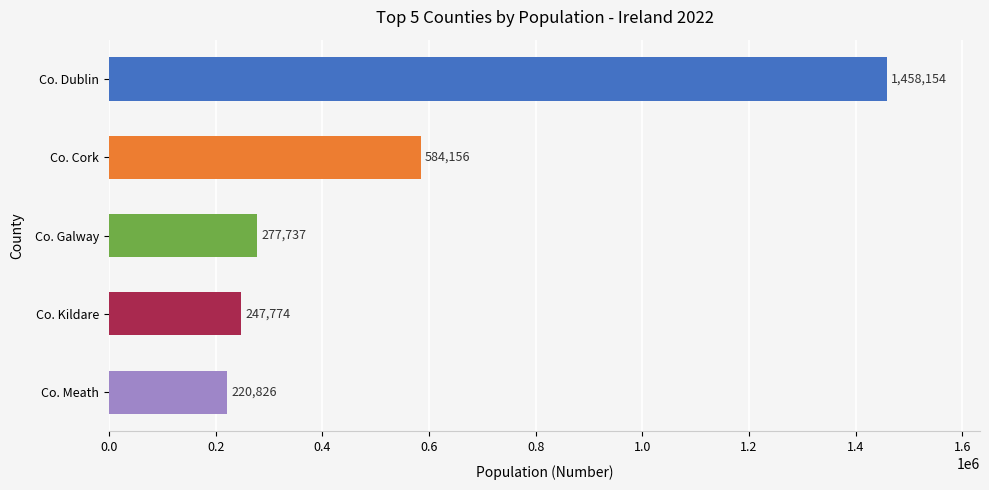

List the labels in order of value, largest first.

Co. Dublin, Co. Cork, Co. Galway, Co. Kildare, Co. Meath